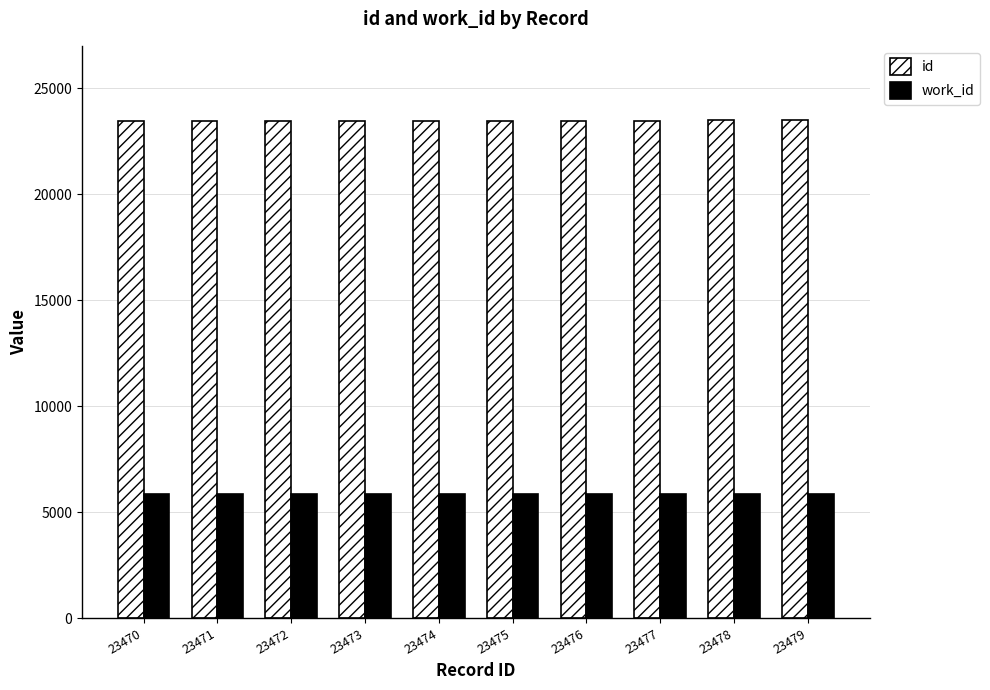

At 23477, list the series in order from largest to smallest.

id, work_id